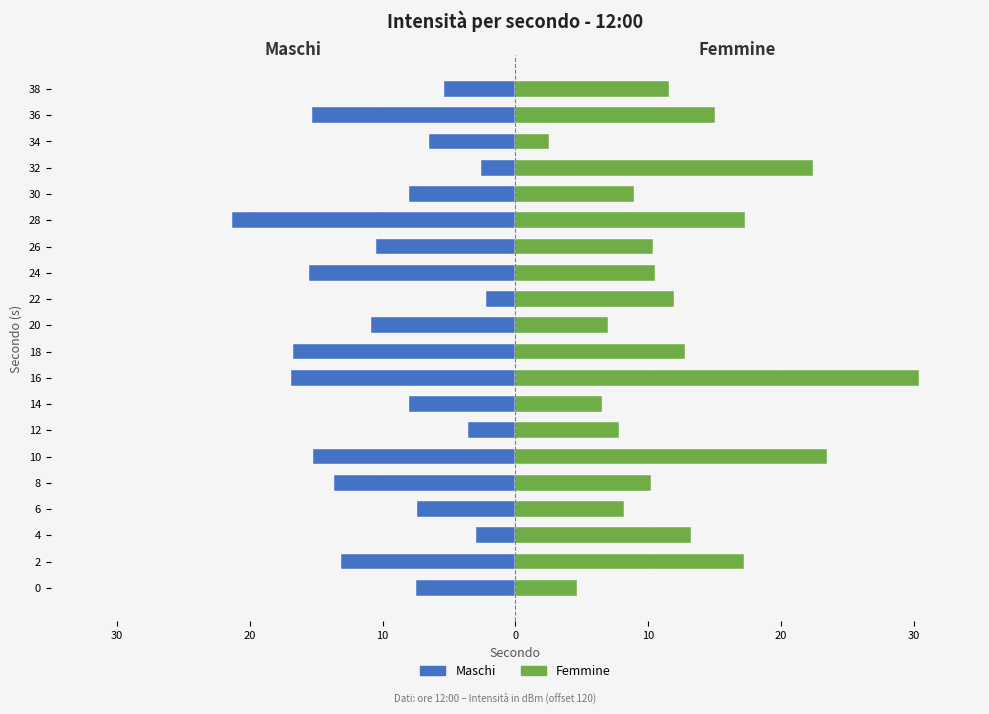

Which series has the largest total across all categories?

Femmine